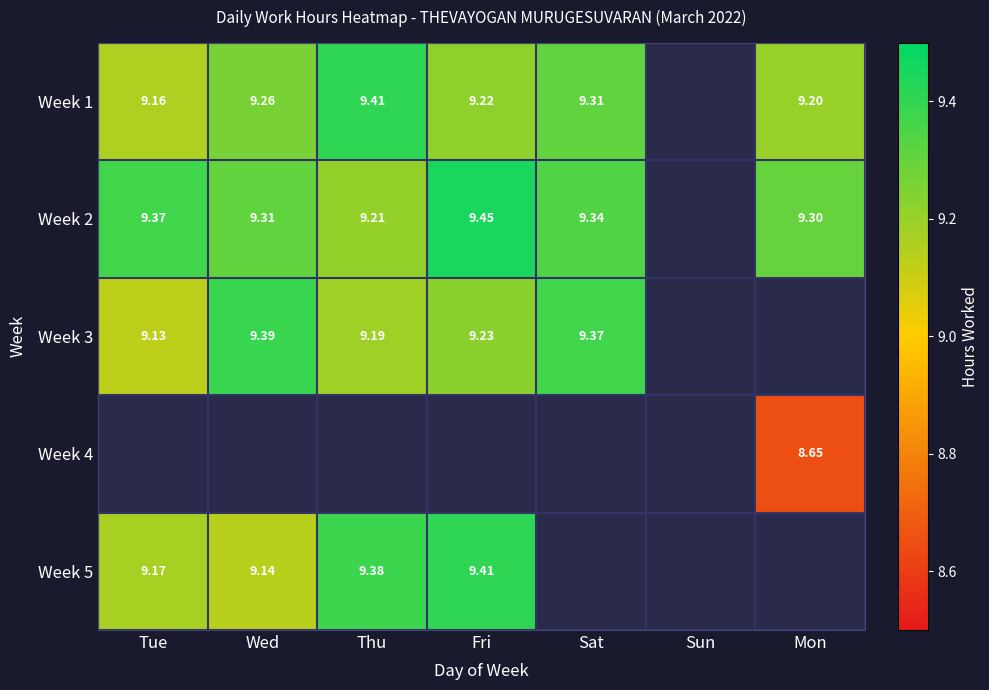

What is the difference between the maximum and minimum values in the Week 3 series?

0.3